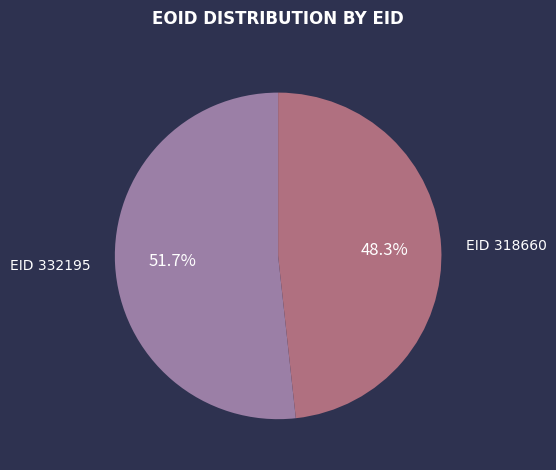

Does EID 332195 account for over 50% of the chart?

Yes